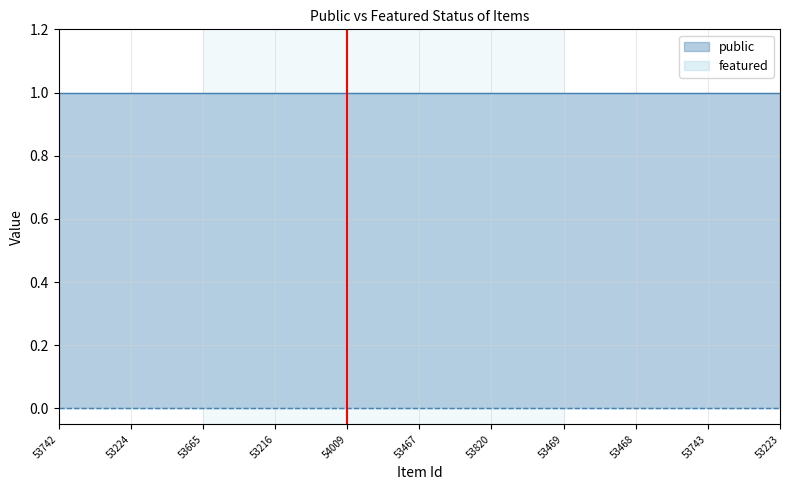

How many data points does each series have?

11